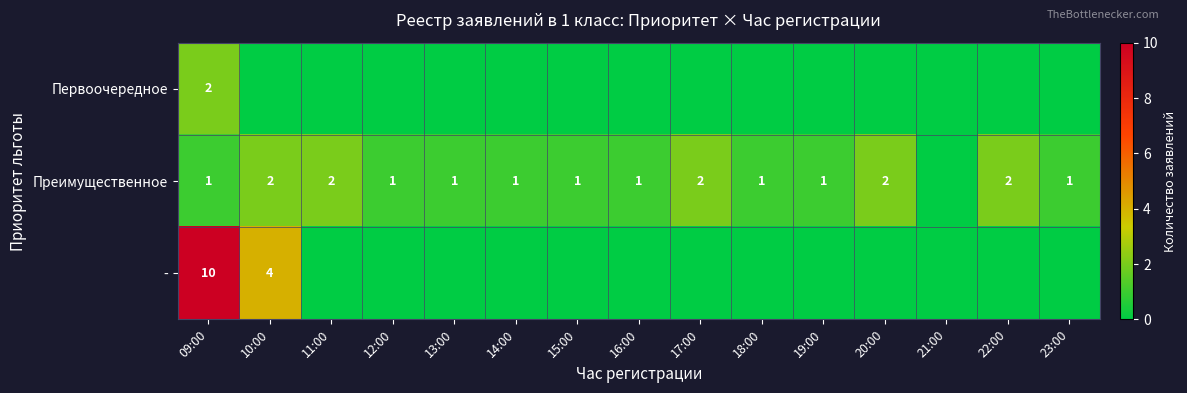

True or false: Преимущественное has a value of 1 at 17:00.

False